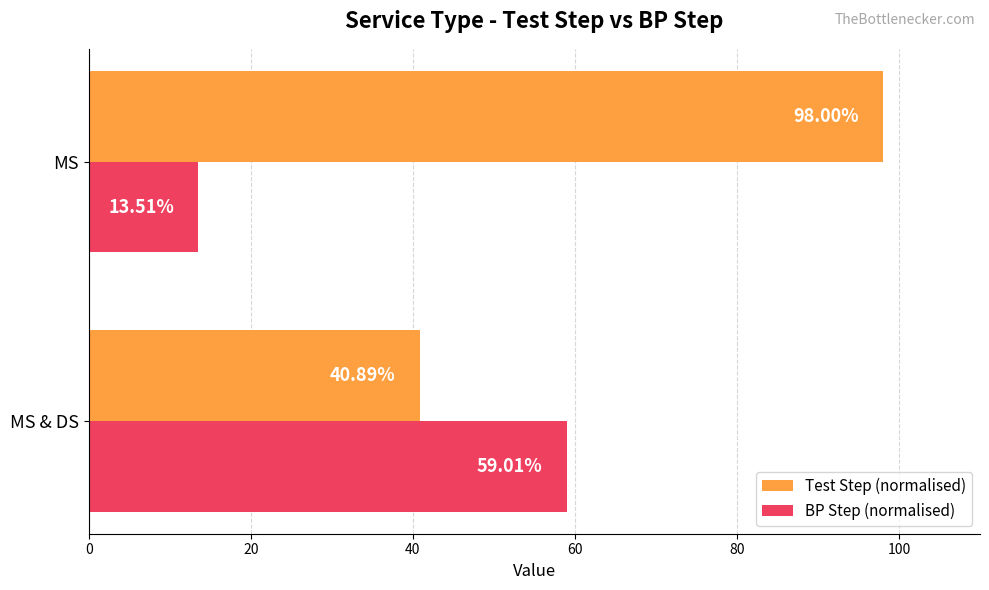

At which category does the chart reach its minimum across all series?

MS